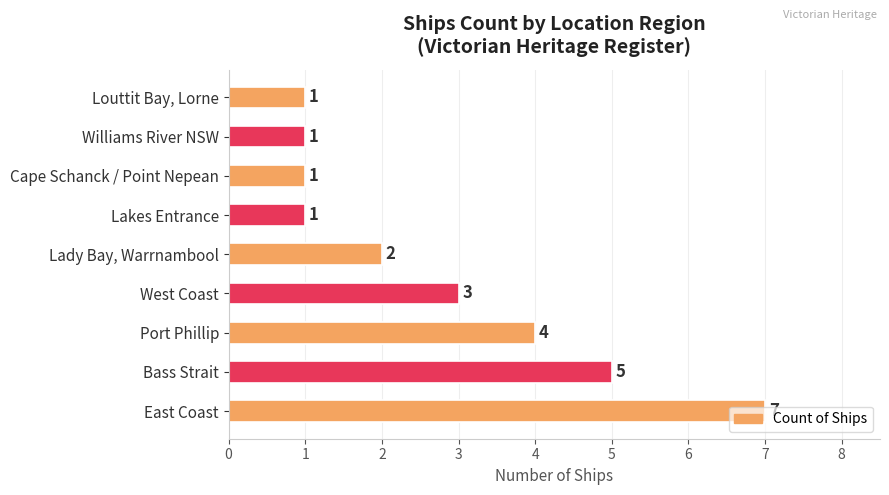

True or false: the data shows 4 at Port Phillip.

True